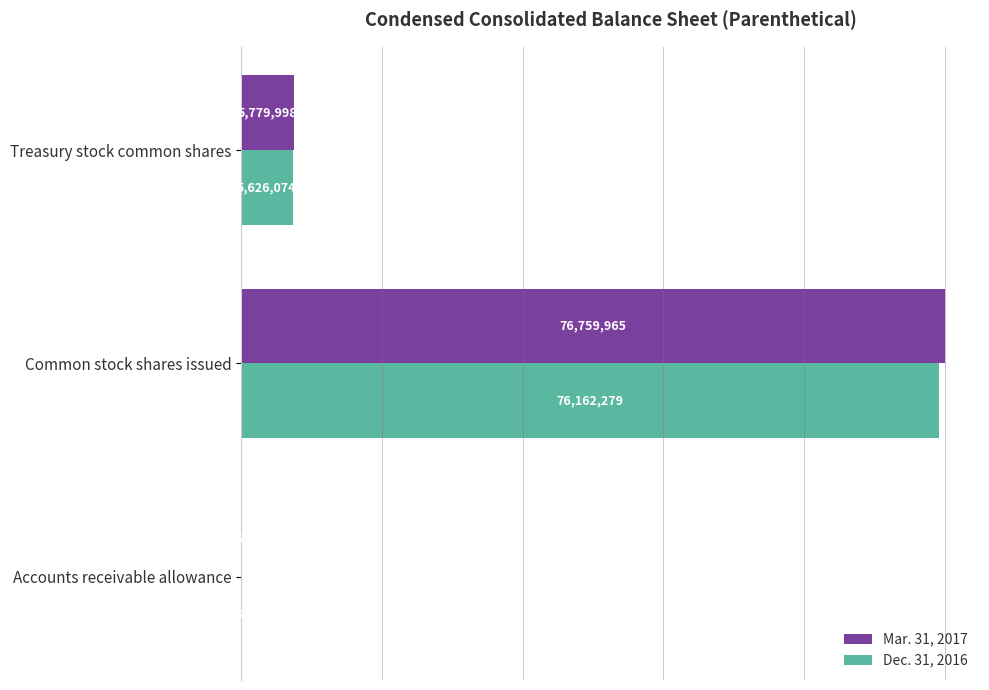

What are all the series names shown in the legend?

Mar. 31, 2017, Dec. 31, 2016